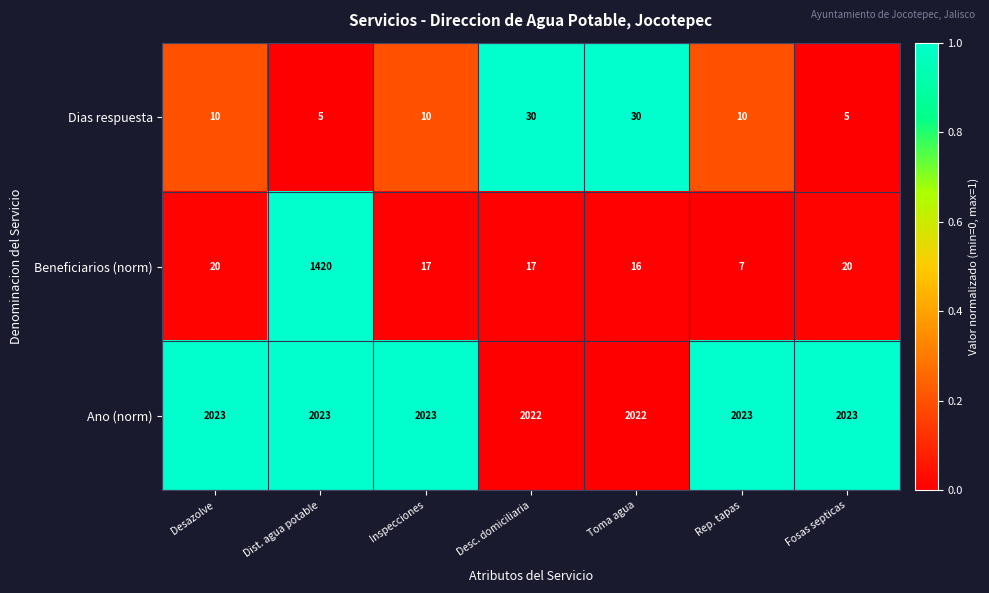

What is the spread (max minus min) of values at Desazolve?

2013